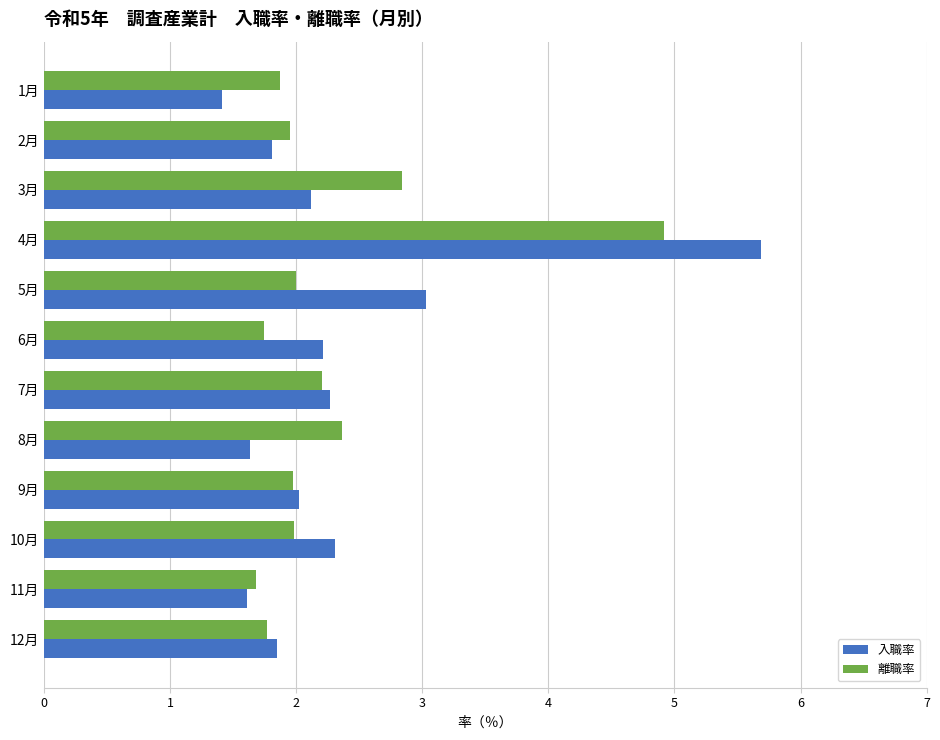

At which label does 入職率 reach its minimum?

1月